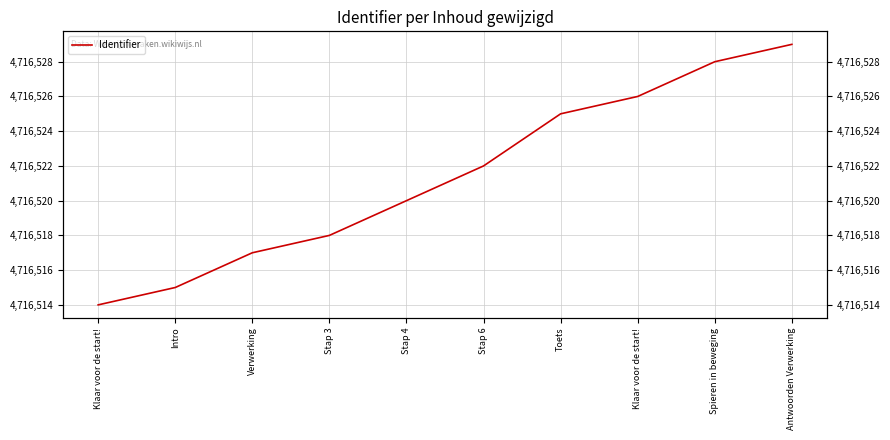

How many values are below 4716522?

5